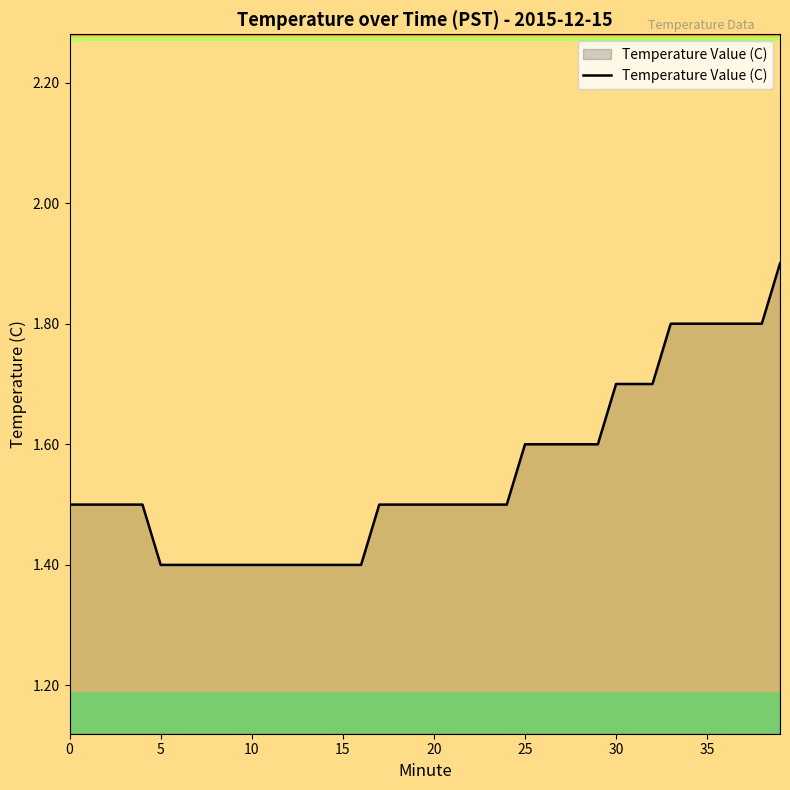

What is the difference between the maximum and minimum values?

0.5